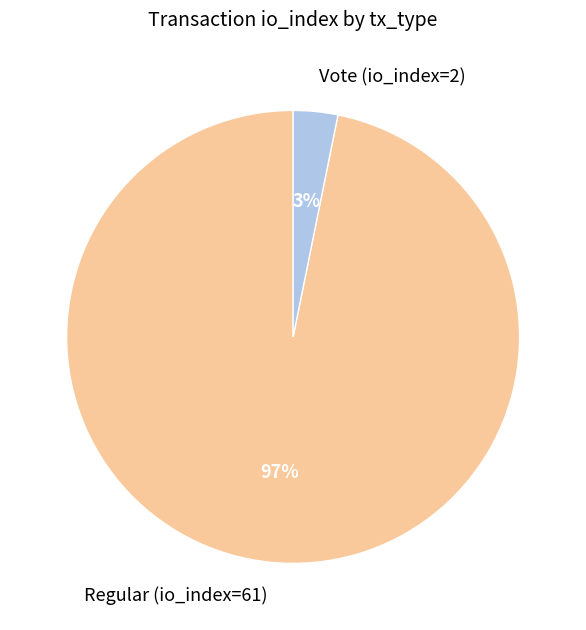

Which slice is the largest?

Regular (io_index=61)